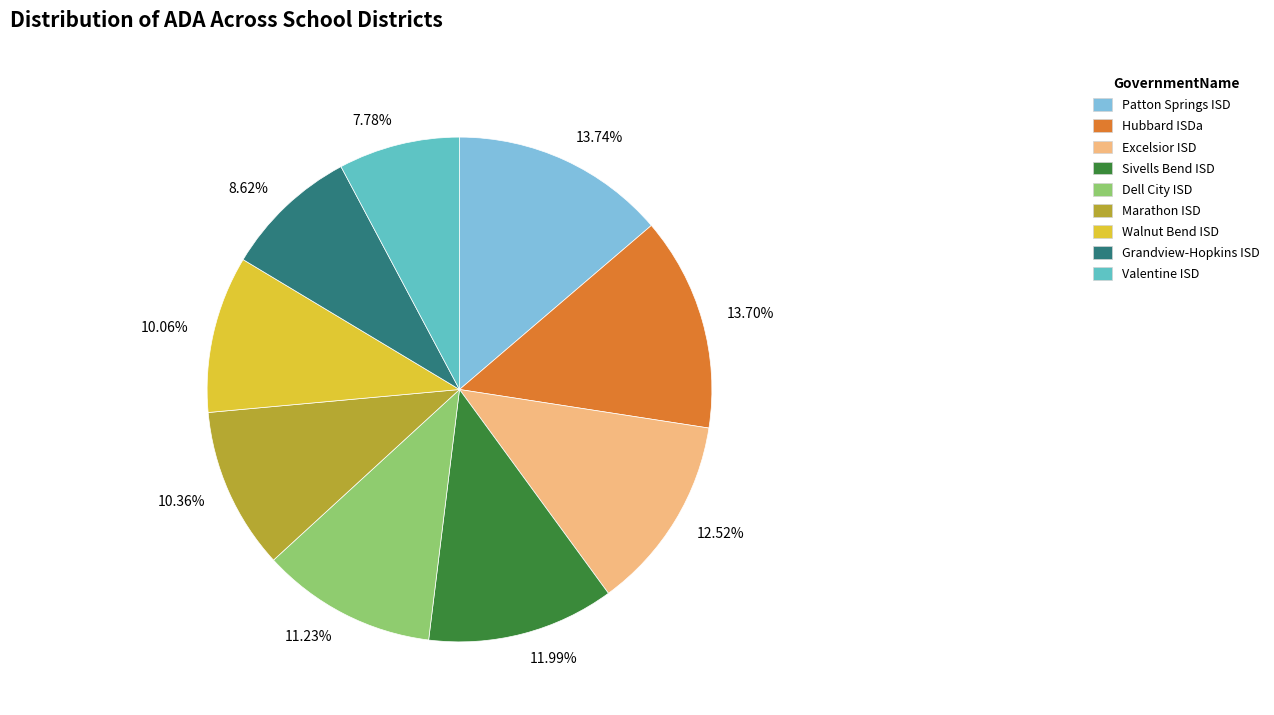

How much of the chart is everything except Valentine ISD?

92.2%